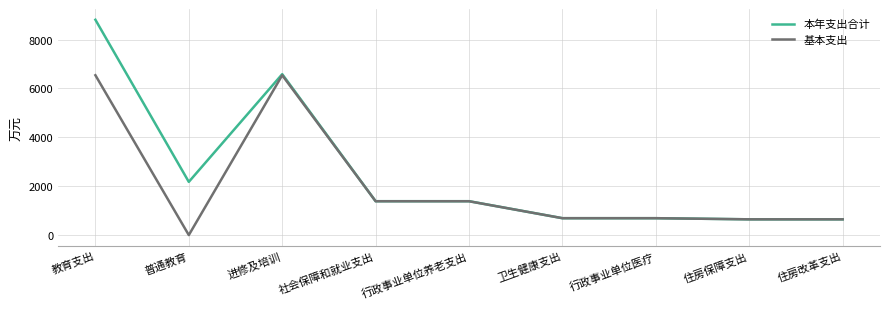

How many lines are shown in the chart?

2